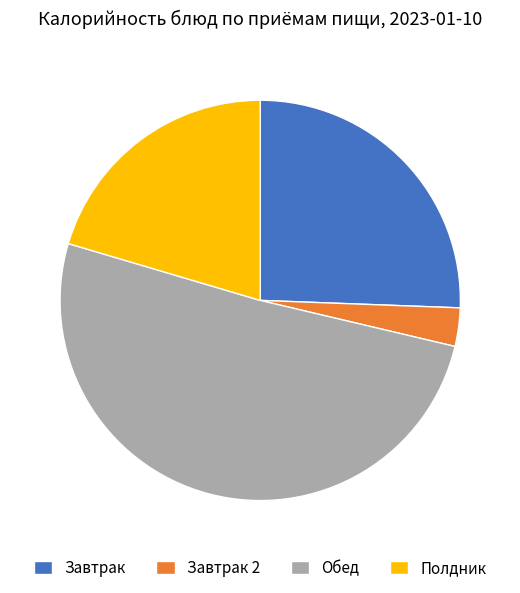

Which category has the biggest portion of the pie?

Обед